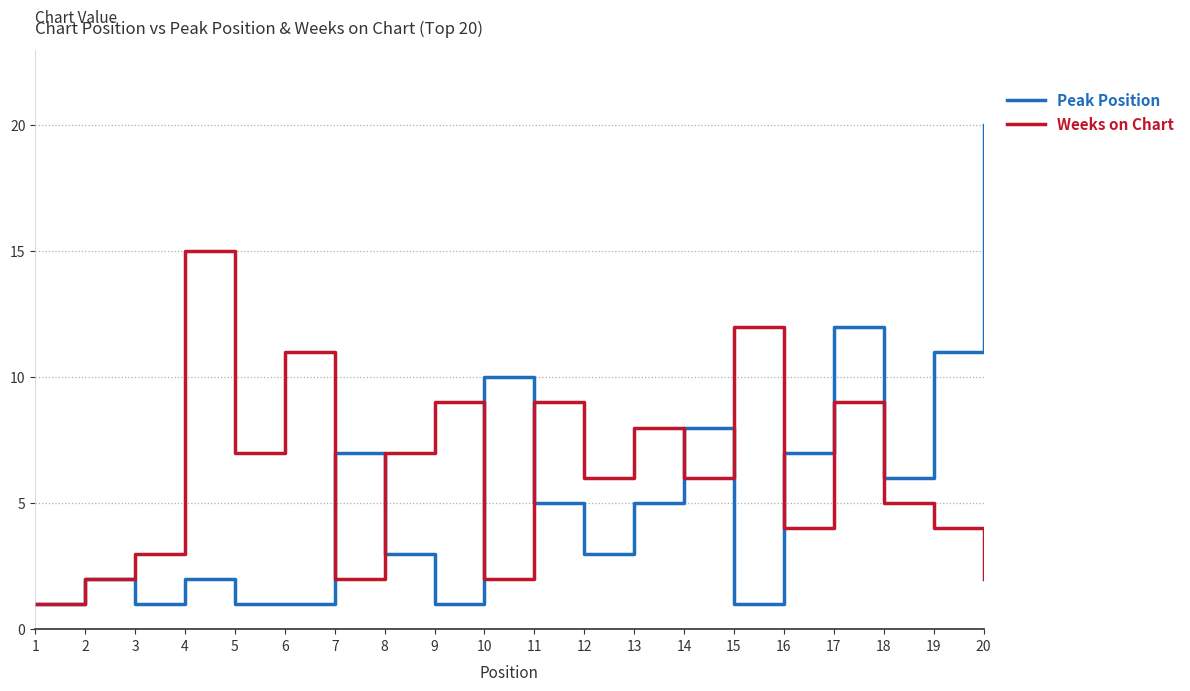

Which series has the largest range (max minus min)?

Peak Position